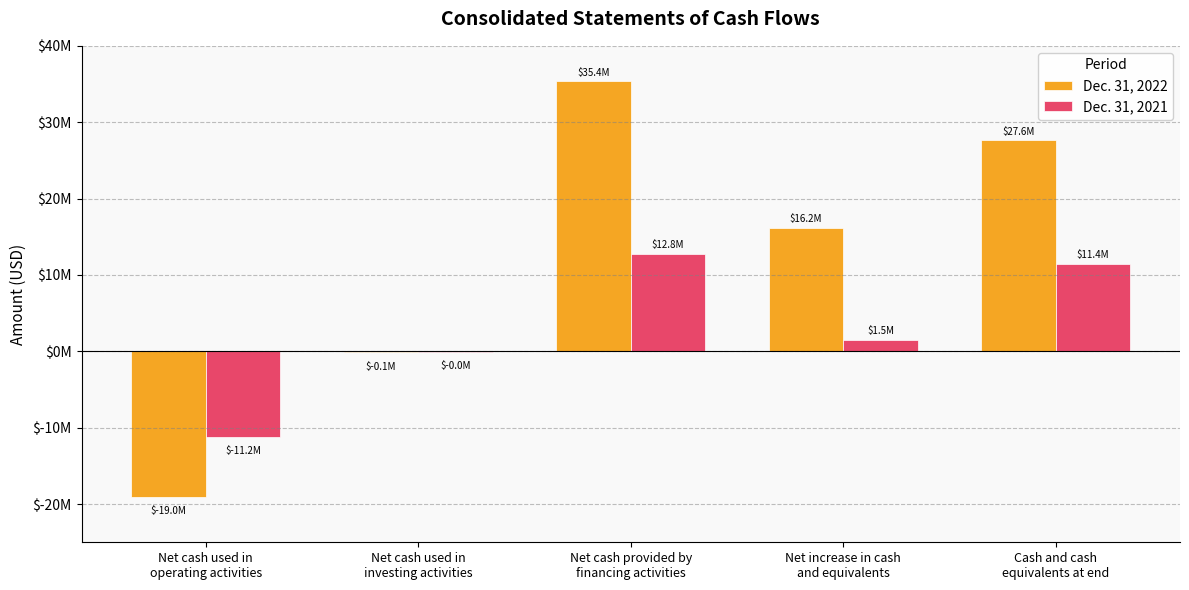

Reading right to left, what are all the values shown in this chart?

Dec. 31, 2022: 27612732	16188862	35353328	-134258	-19030208
Dec. 31, 2021: 11423870	1540074	12784212	-47718	-11196420